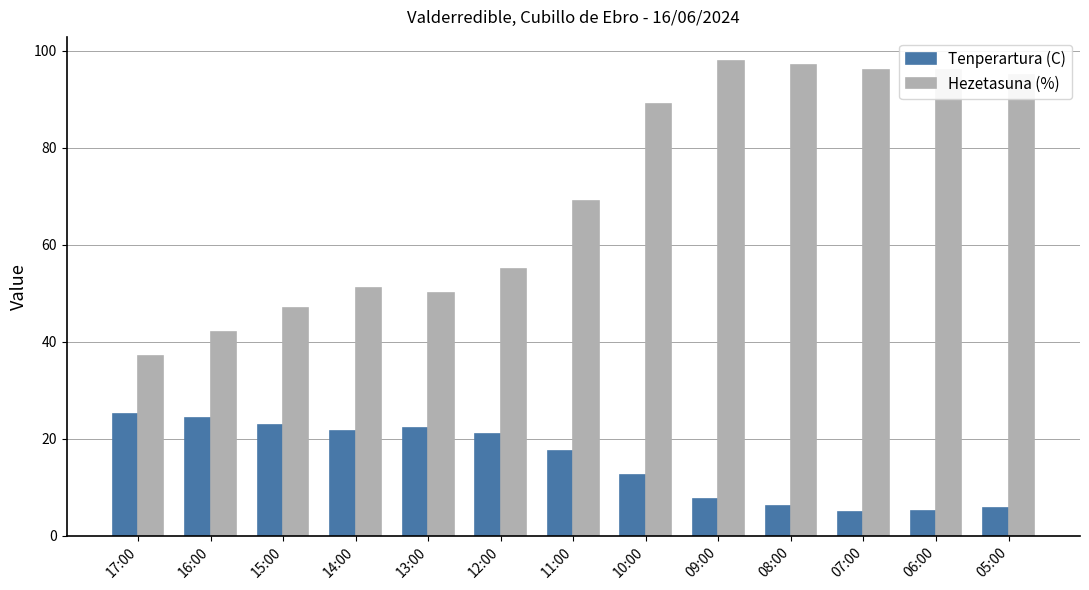

How many bars are there in total?

26